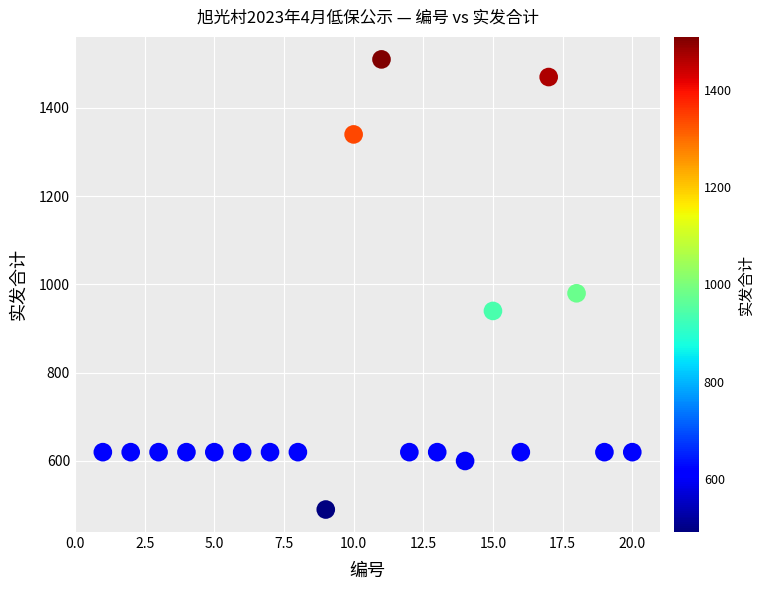

What is the range of X values (max minus min)?

19